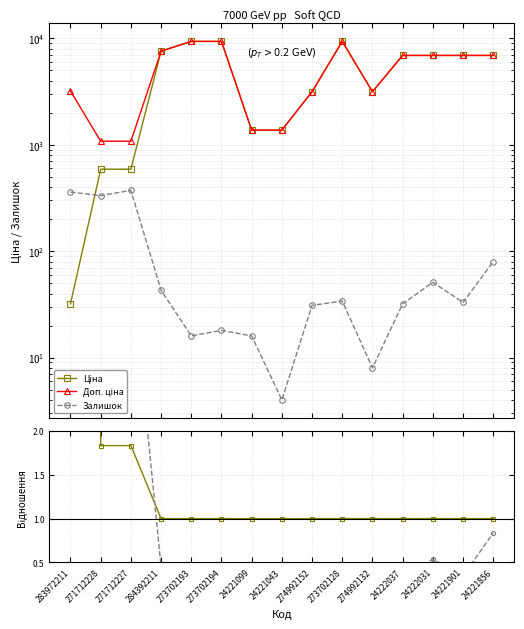

Which label corresponds to the smallest value in the chart?

24221043